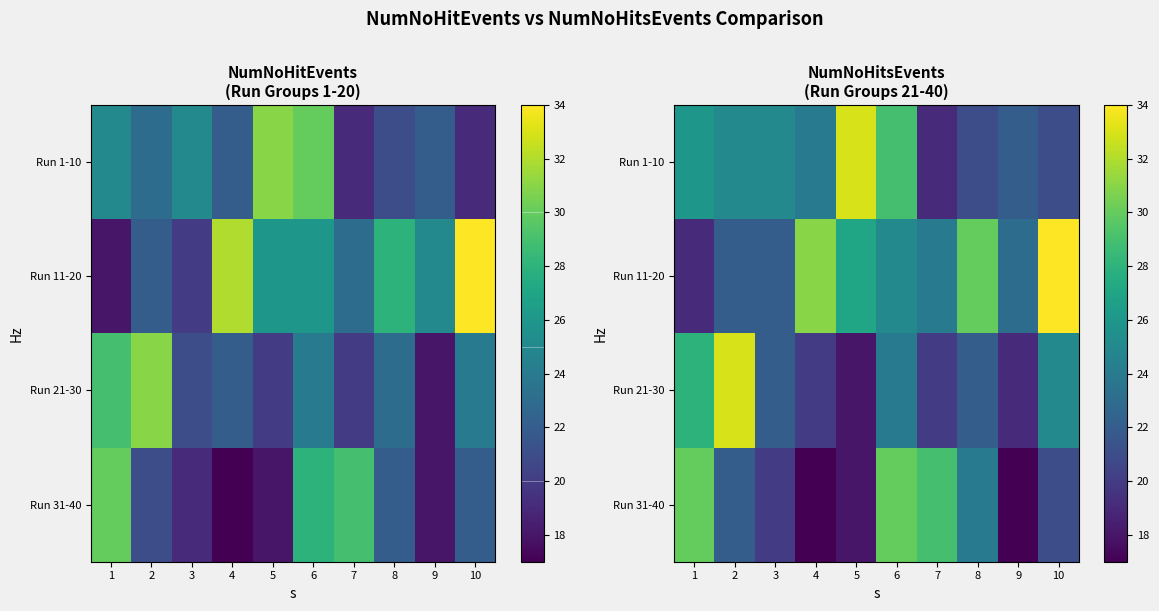

True or false: Run 31-40 has a value of 50 at 6.

False